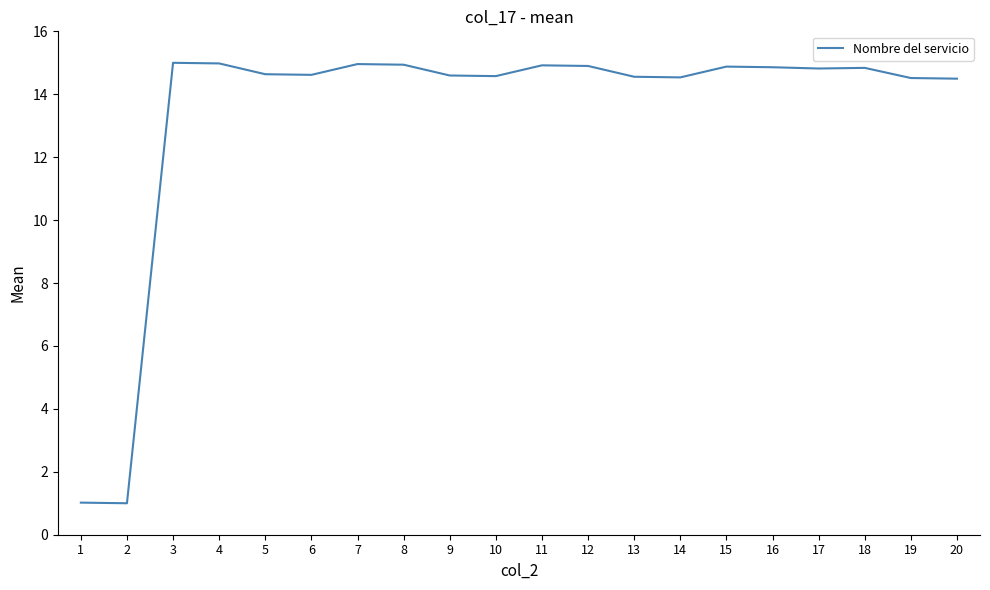

What is the minimum value shown in the chart?

1.0